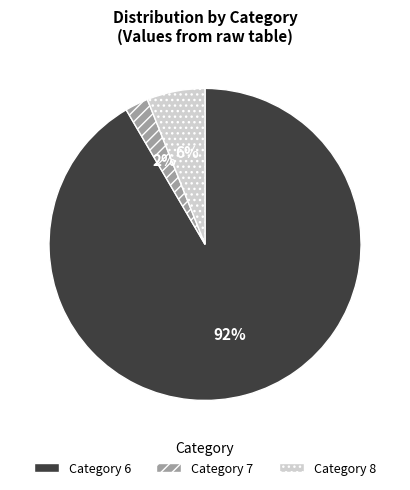

Is there any slice that represents more than half of the pie?

Yes